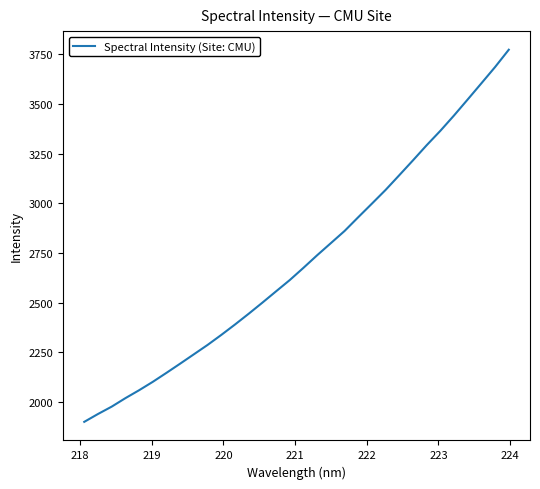

What is the maximum value shown in the chart?

3771.7